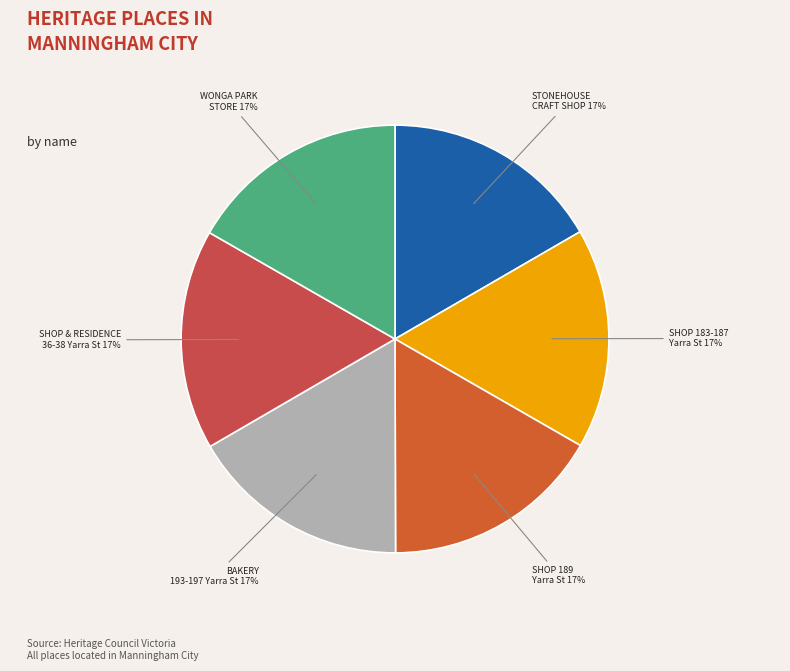

The WONGA PARK STORE slice represents 17% of the pie. True or false?

True